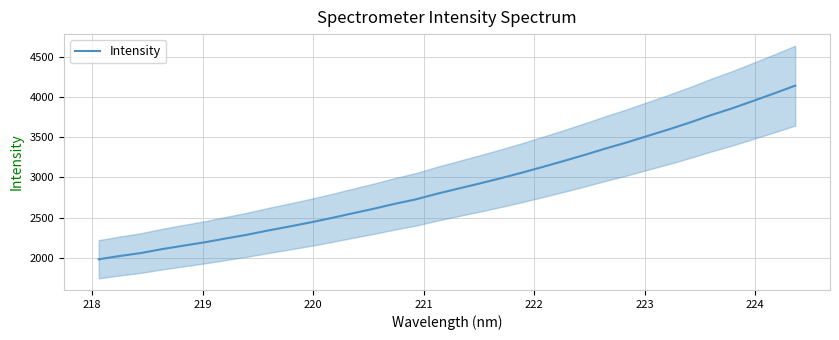

How many lines are shown in the chart?

1